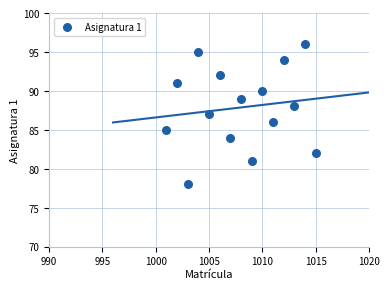

What is the range of Y values (max minus min)?

18